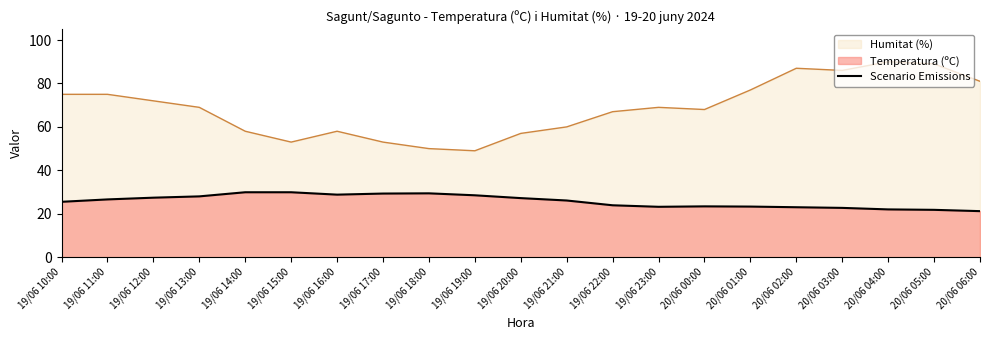

True or false: the data shows 39.7 at 19/06 17:00.

False